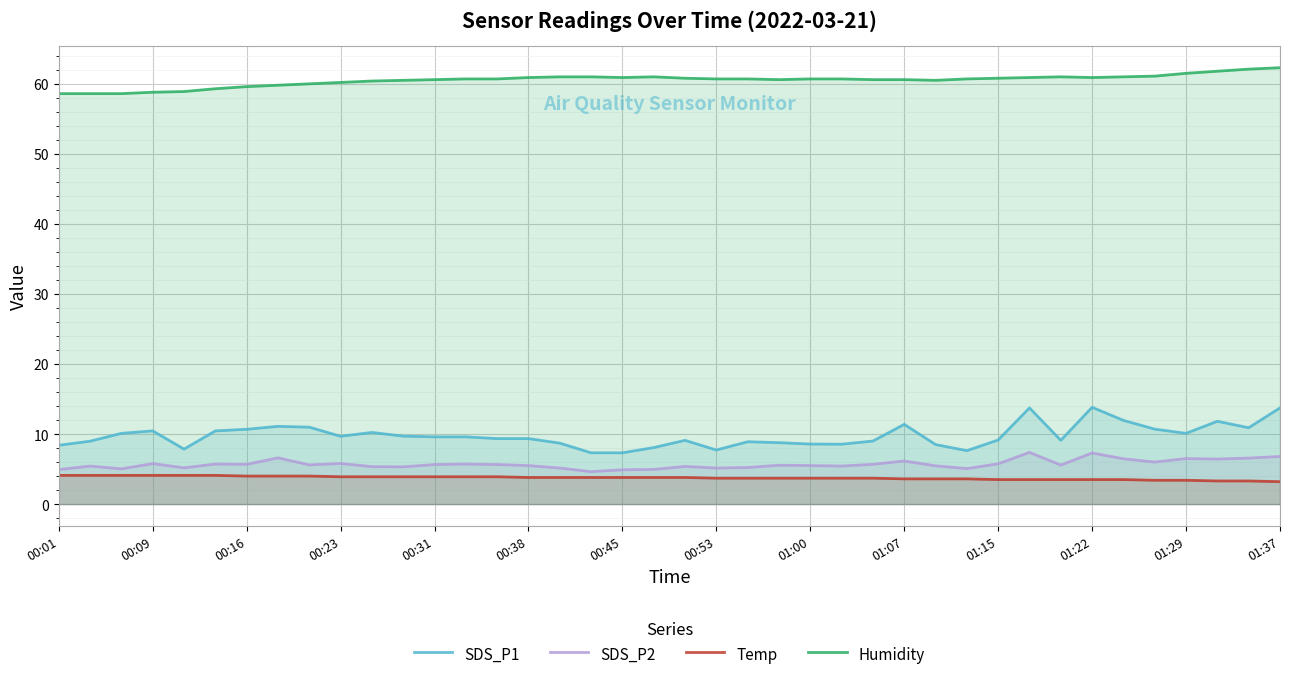

What is the lowest value of the Humidity series?

58.6